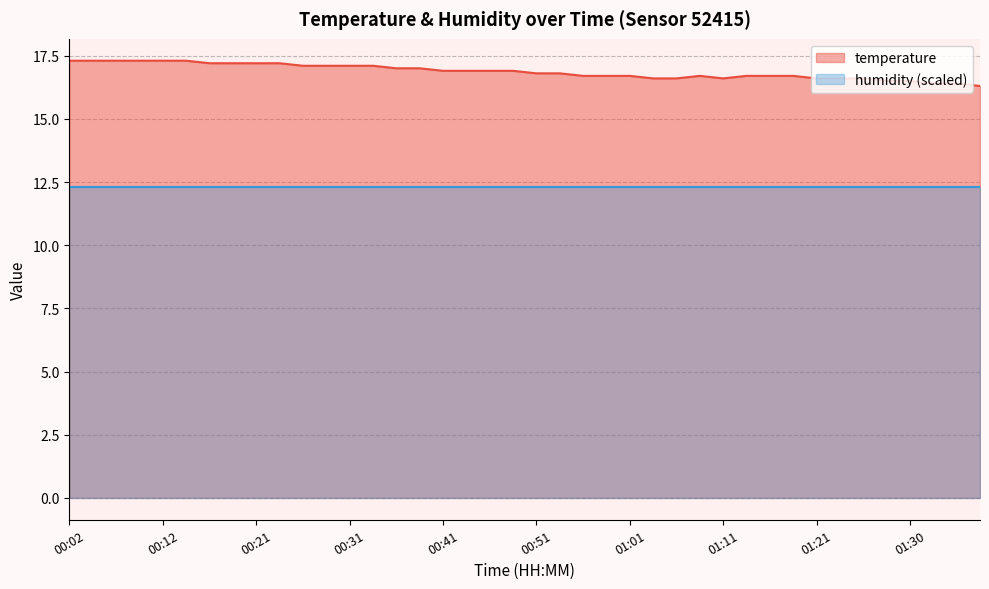

What is the ratio of the value at 00:26 to the value at 00:43?

1.0